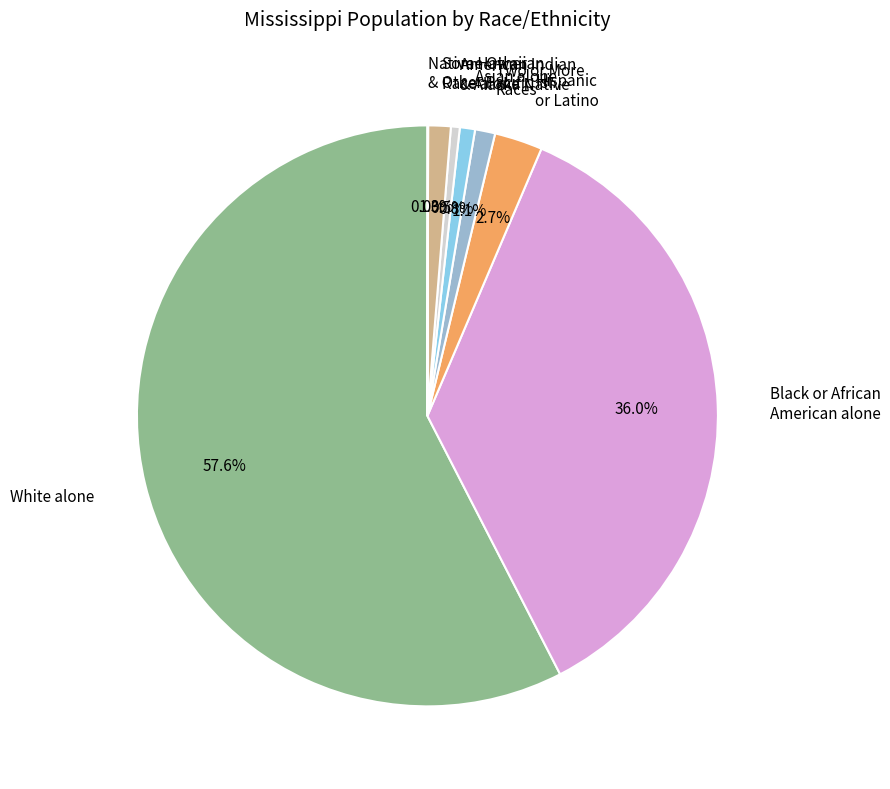

What is the total percentage of Asian alone and White alone?

58.4%